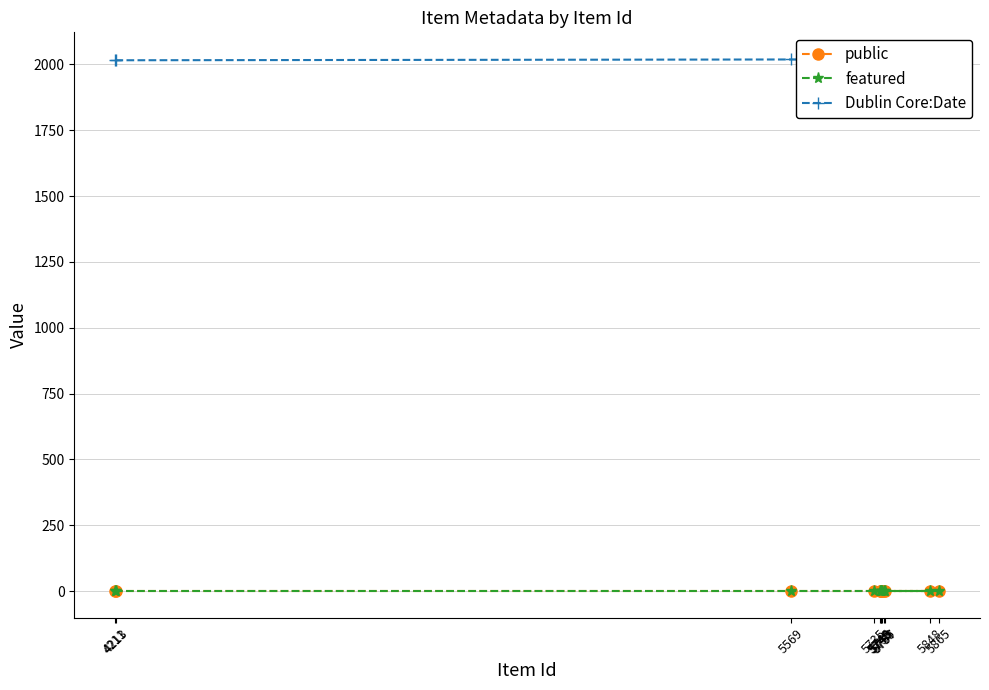

What is the spread (max minus min) of values at 5748?

2018